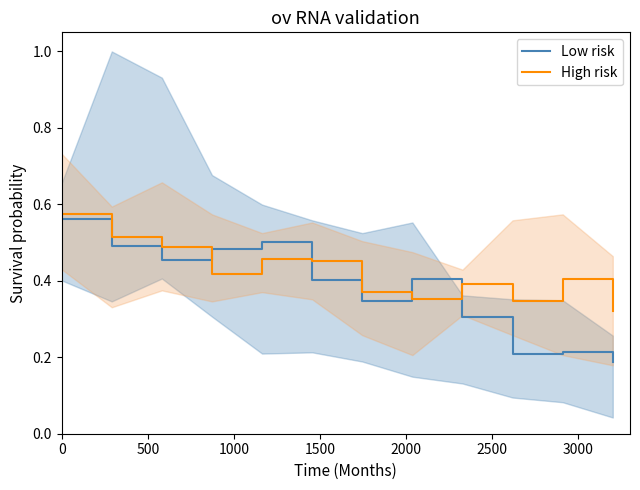

Count the High risk values in the range 0 to 1.

12